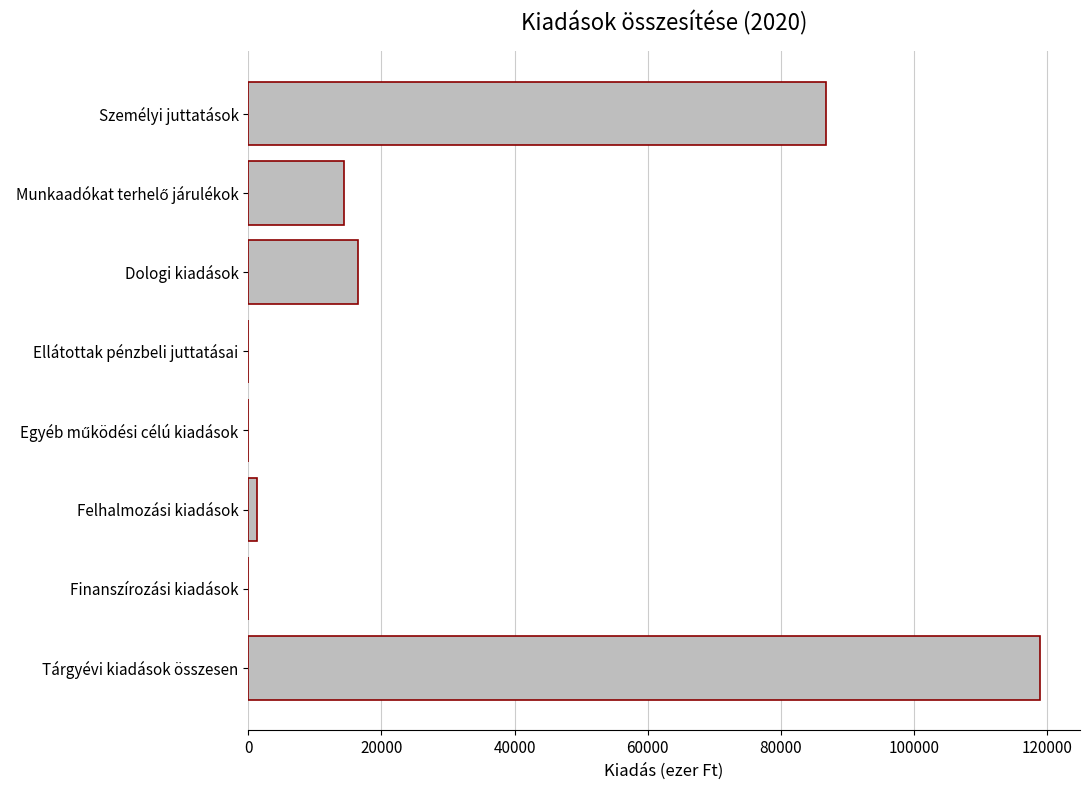

What is the sum of all values?

238042